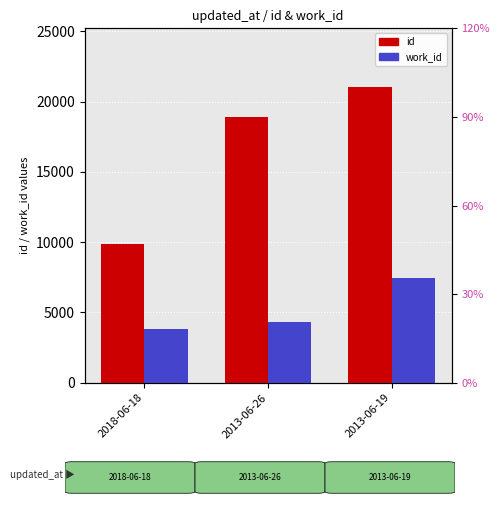

Rank the categories by id value from highest to lowest.

2013-06-19, 2013-06-26, 2018-06-18